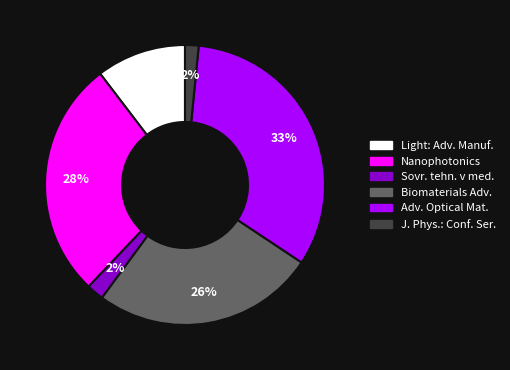

Is there a majority slice in this chart?

No